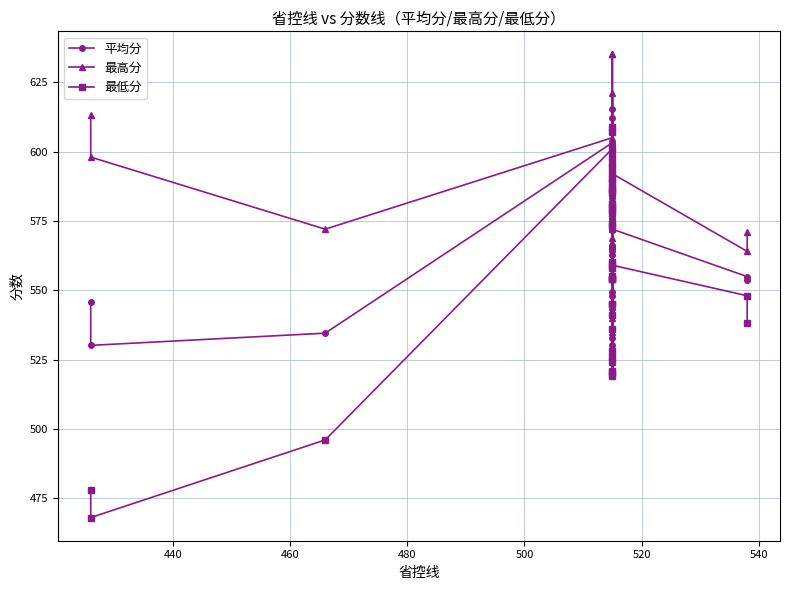

What are all the series names shown in the legend?

平均分, 最高分, 最低分